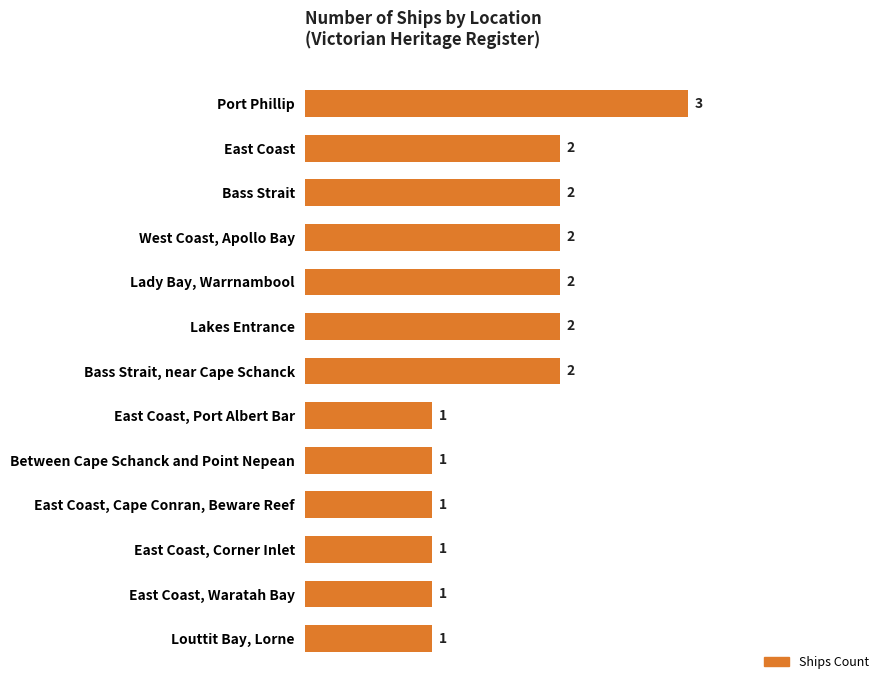

Reading top to bottom, list all the values displayed in this chart.

3	2	2	2	2	2	2	1	1	1	1	1	1